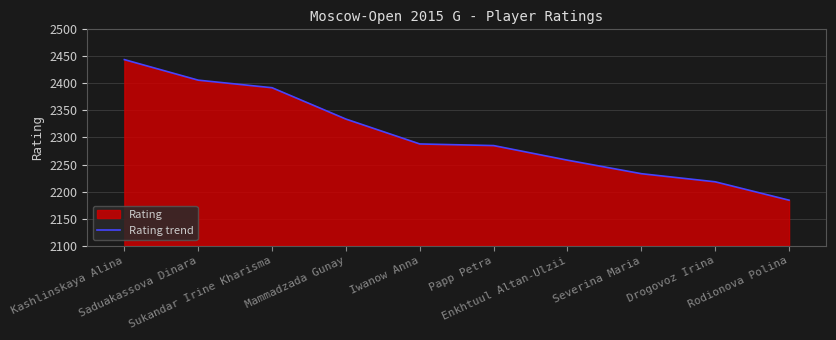

What is the label of the 3rd point from the right?

Severina Maria